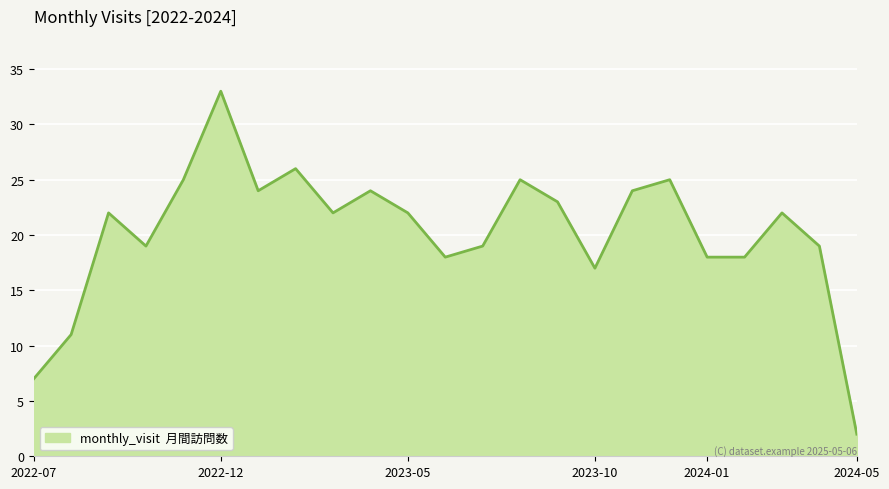

What is the maximum value shown in the chart?

33